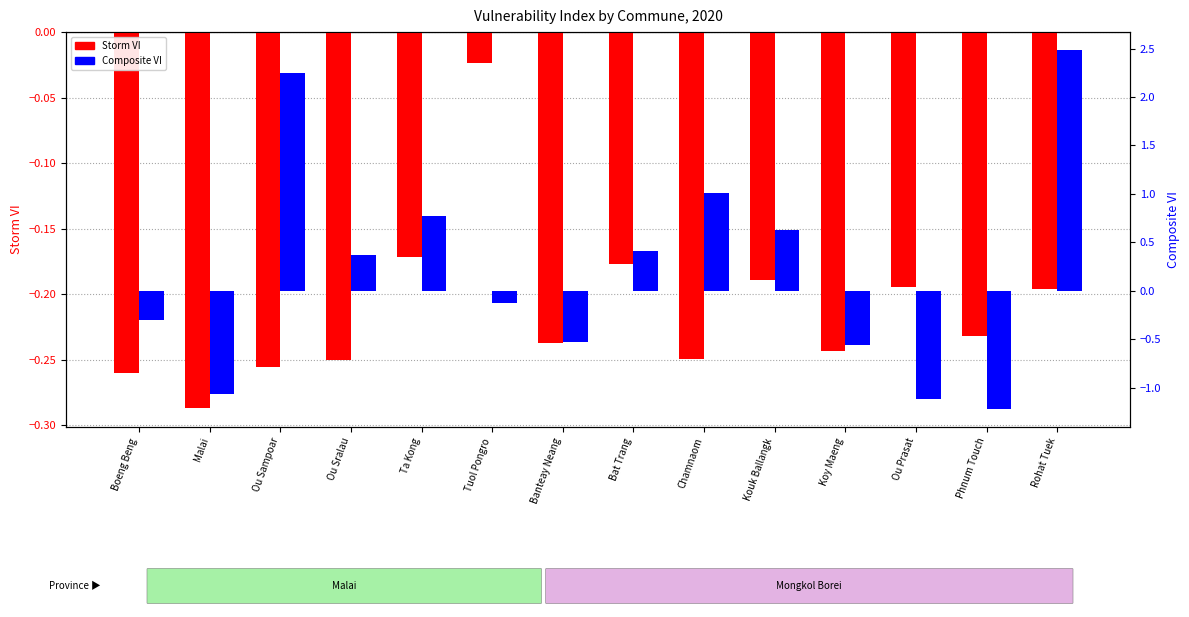

Is the value of Composite VI at Banteay Neang greater than the value of Storm VI at Phnum Touch?

No